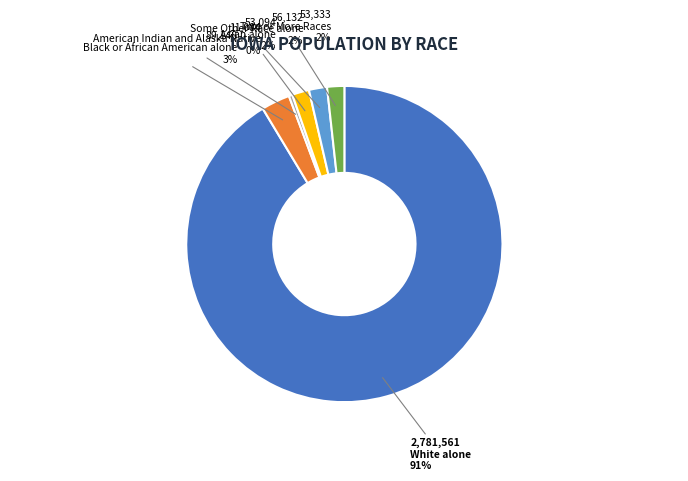

Does any single category account for the majority?

Yes